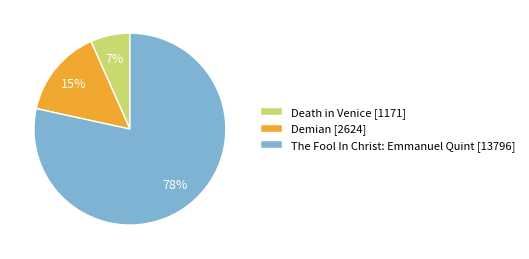

Is The Fool In Christ: Emmanuel Quint the majority of the pie?

Yes